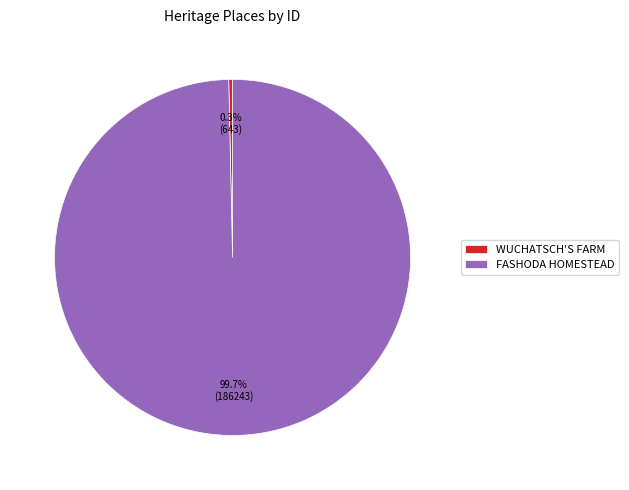

Rank the categories by value from highest to lowest.

FASHODA HOMESTEAD, WUCHATSCH'S FARM